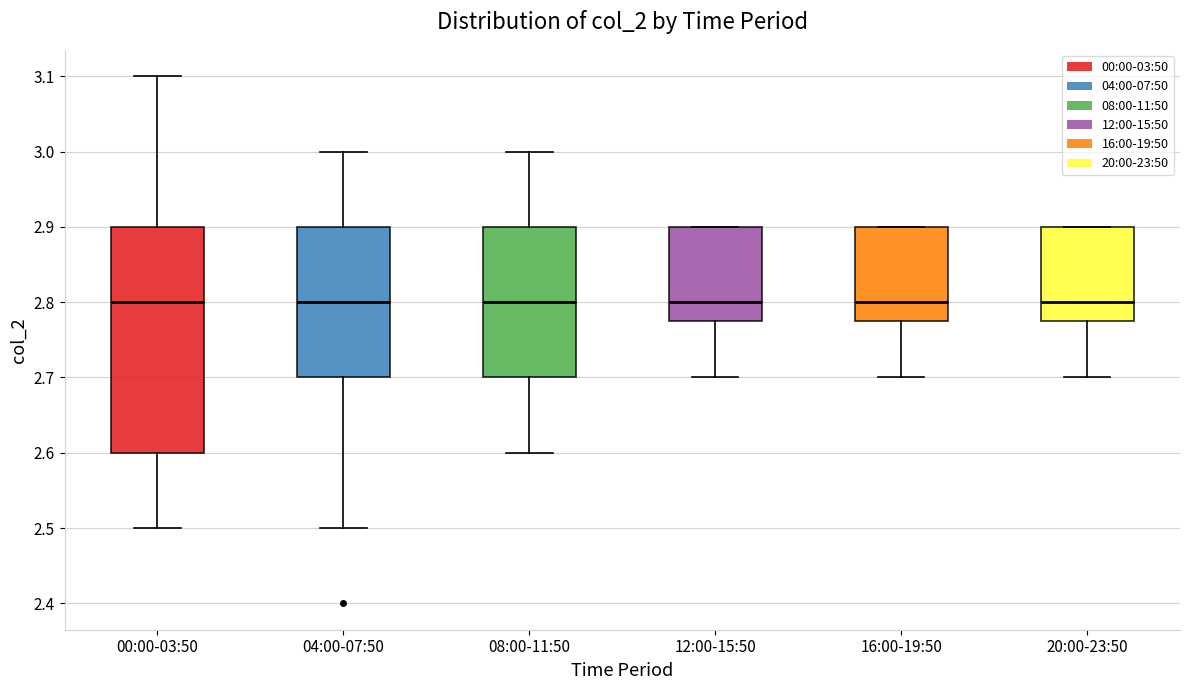

Reading left to right, read every box against the y-axis: the position of its median line, the range the box covers, and the ends of its whiskers. The values are not printed on the chart, so give them approximately, as read against the axis.

00:00-03:50: median 2.80, box 2.60 to 2.90, whiskers 2.50 to 3.10
04:00-07:50: median 2.80, box 2.70 to 2.90, whiskers 2.50 to 3.00
08:00-11:50: median 2.80, box 2.70 to 2.90, whiskers 2.60 to 3.00
12:00-15:50: median 2.80, box 2.78 to 2.90, whiskers 2.70 to 2.90
16:00-19:50: median 2.80, box 2.78 to 2.90, whiskers 2.70 to 2.90
20:00-23:50: median 2.80, box 2.78 to 2.90, whiskers 2.70 to 2.90